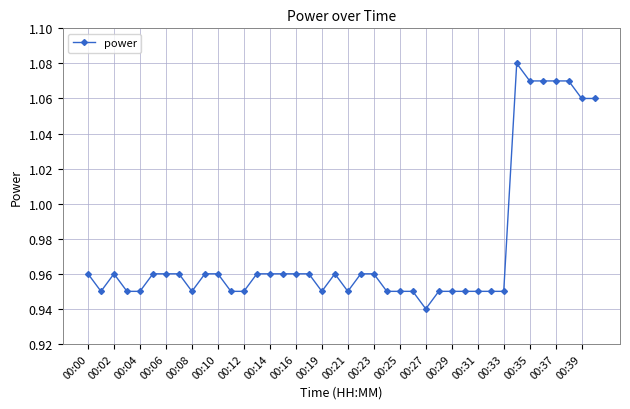

True or false: the data has more than 1 interior local peaks.

True